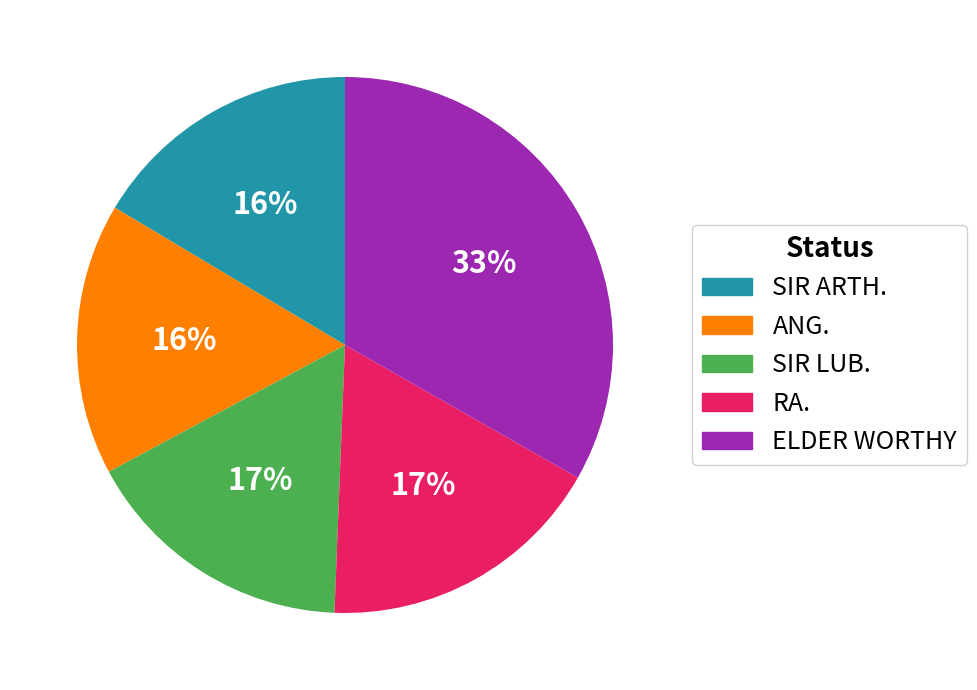

How many segments does this pie chart have?

5